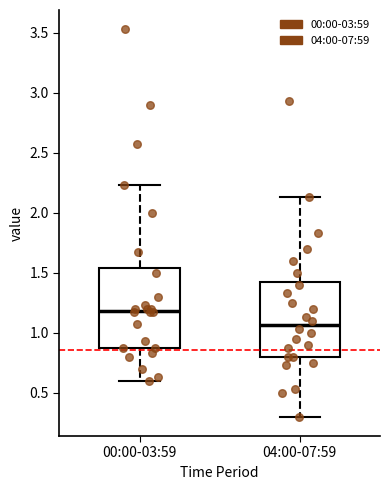

Where does the median line of the box for 04:00-07:59 sit on the y-axis? The values are not printed on the chart, so give them approximately, as read against the axis.

1.05